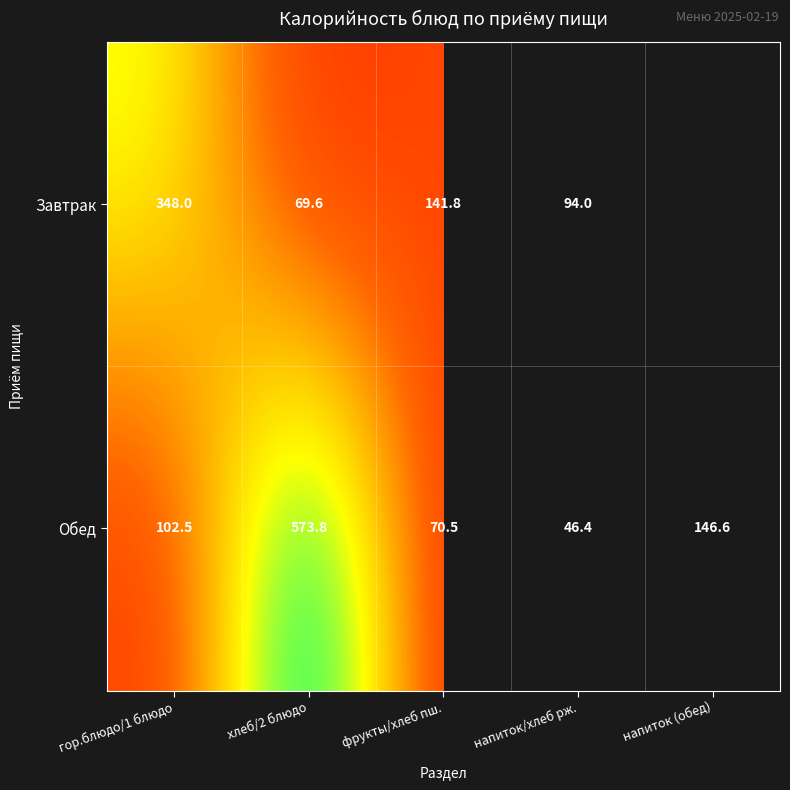

What is the total value across all series at хлеб/2 блюдо?

643.4